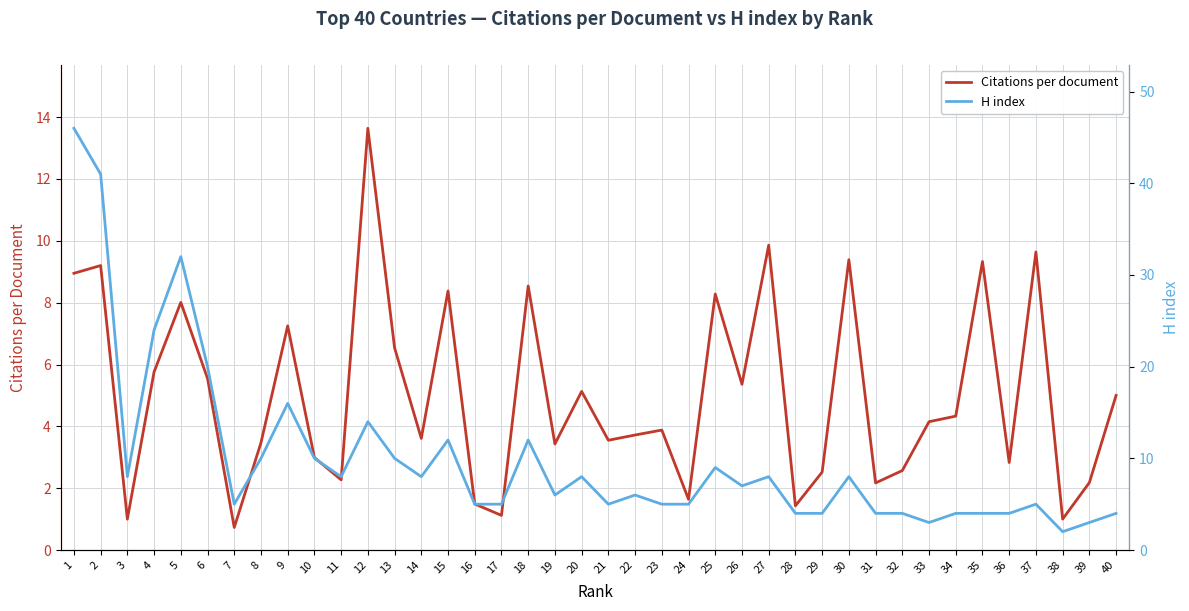

What is the average value of the Citations per document series?

5.0